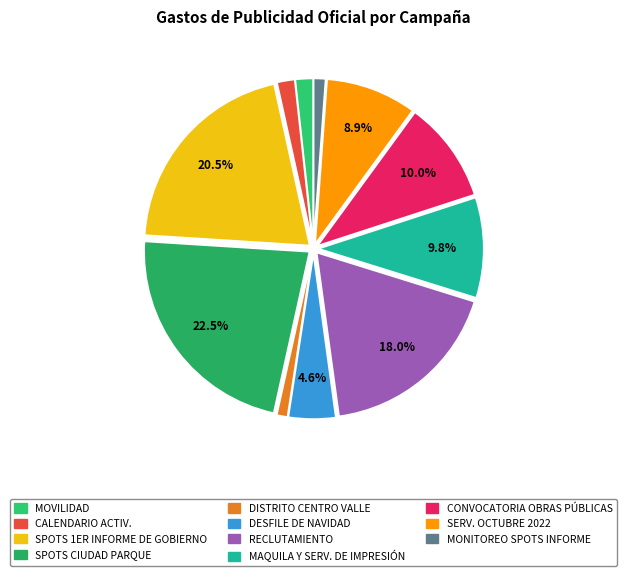

Rank the categories by value from lowest to highest.

DISTRITO CENTRO VALLE, MONITOREO SPOTS INFORME, MOVILIDAD, CALENDARIO ACTIV., DESFILE DE NAVIDAD, SERV. OCTUBRE 2022, MAQUILA Y SERV. DE IMPRESIÓN, CONVOCATORIA OBRAS PÚBLICAS, RECLUTAMIENTO, SPOTS 1ER INFORME DE GOBIERNO, SPOTS CIUDAD PARQUE